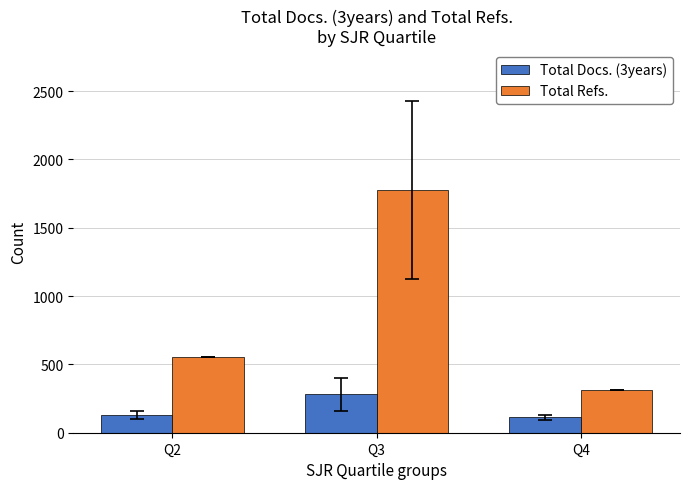

Reading left to right, transcribe all the data shown in this chart.

Total Docs. (3years): Q2=130	Q3=282	Q4=113
Total Refs.: Q2=552	Q3=1778	Q4=310